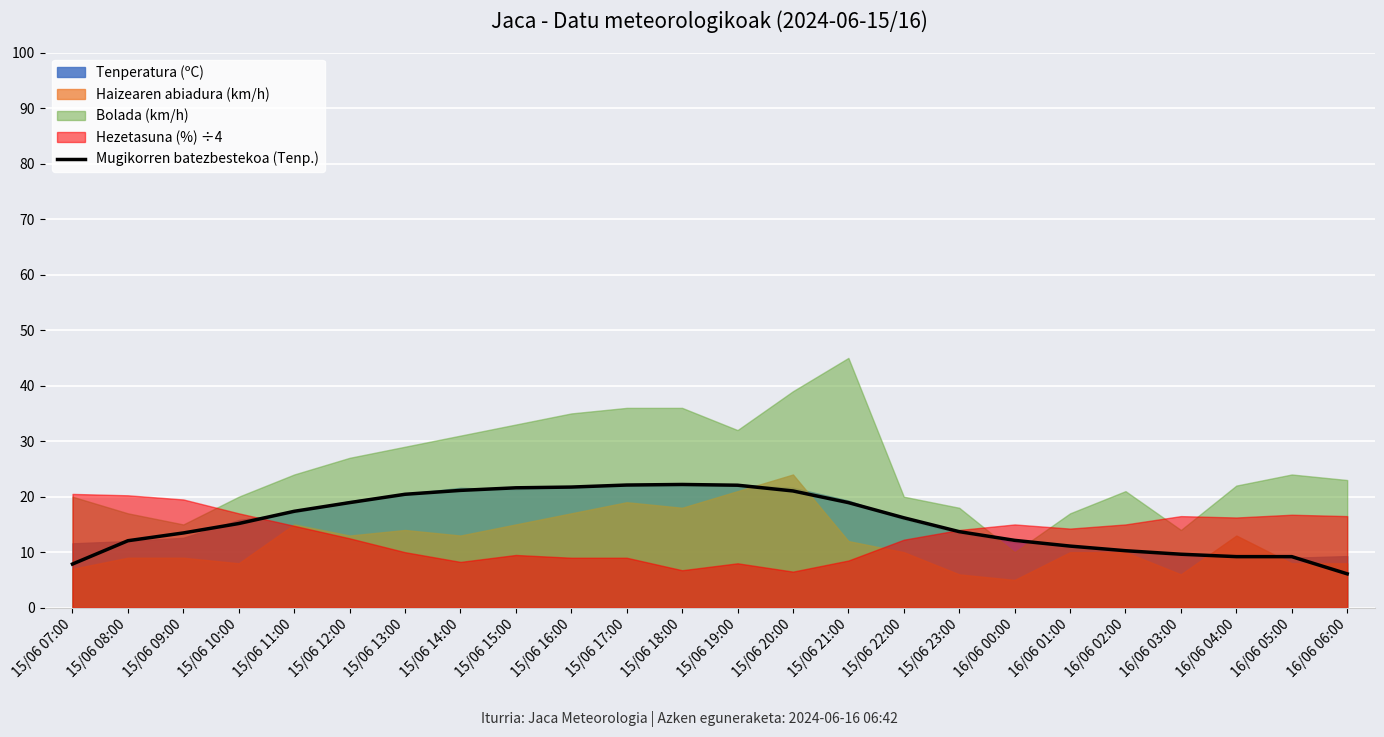

At which label is the value closest to 14?

15/06 23:00